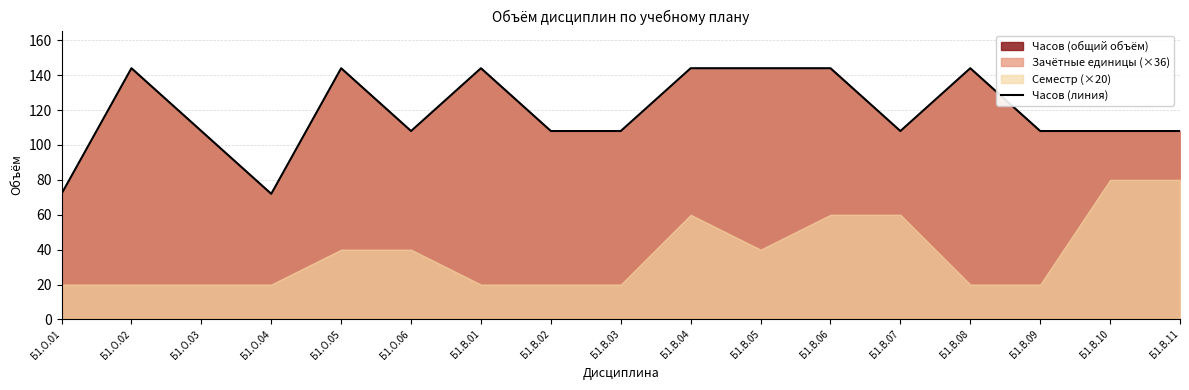

Approximately how many times larger is the value at Б1.В.06 compared to Б1.О.06?

1.3